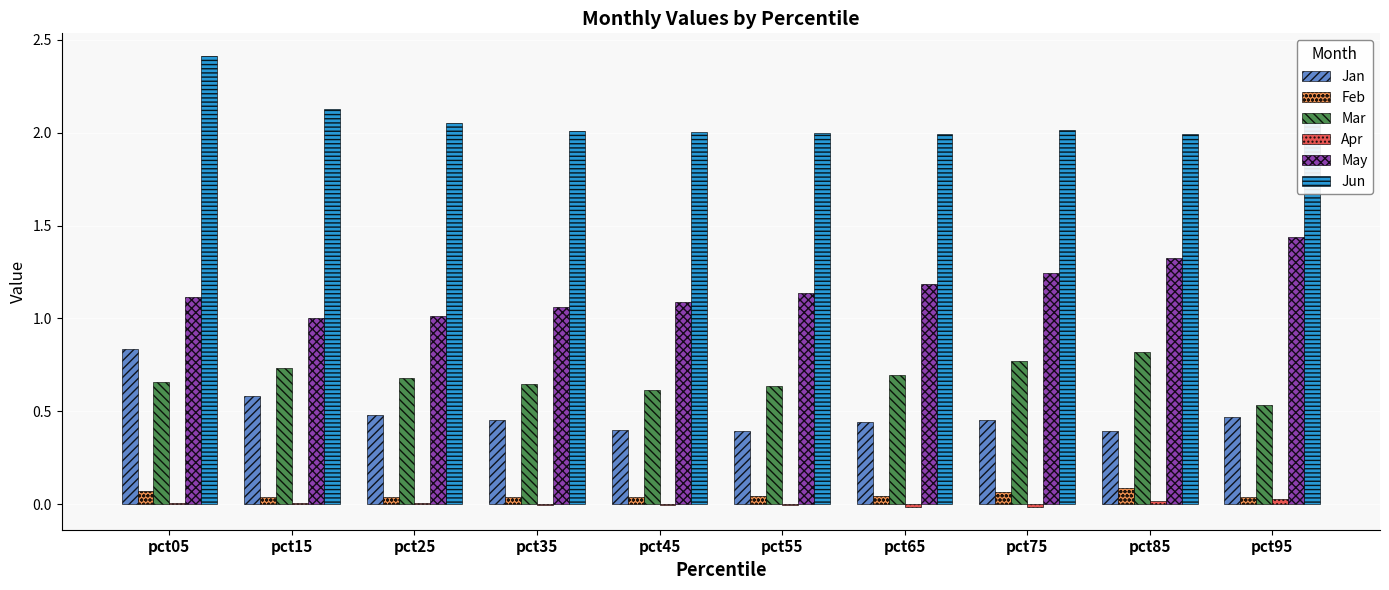

Does the chart contain stacked bars?

No